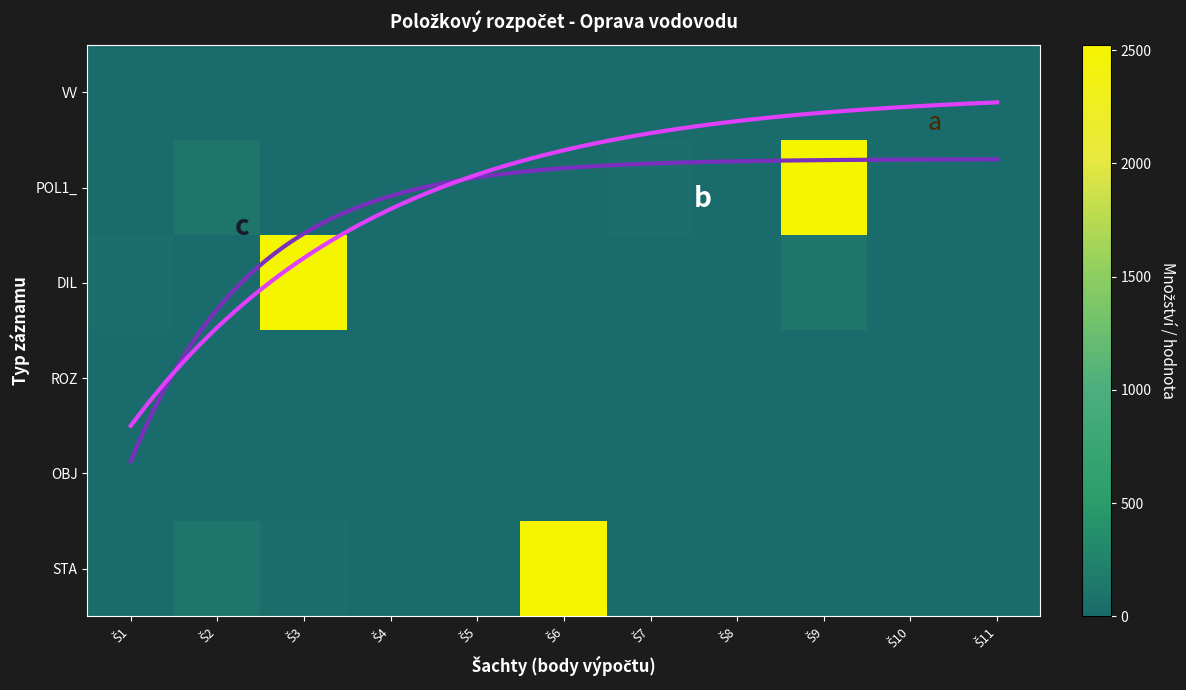

Reading right to left, extract all data points from this chart.

STA: 3.0	1.2	0.6	1.4	0.9	2524.8	5.1	0.0	44.5	110.7	22.1
OBJ: 0.9	0.6	0.3	2.1	0.1	28.1	4.5	7.2	0.0	0.0	0.0
ROZ: 3.0	0.6	0.6	1.2	0.9	0.9	0.9	0.9	0.9	0.6	0.6
DIL: 0.0	0.0	110.7	22.1	28.1	0.3	2.1	0.1	2524.8	5.1	44.5
POL1_: 1.2	0.6	2524.8	5.1	44.5	28.1	2.1	0.3	0.1	110.7	22.1
VV: 3.0	1.2	0.6	0.6	1.4	0.9	0.9	0.9	0.9	0.9	0.9